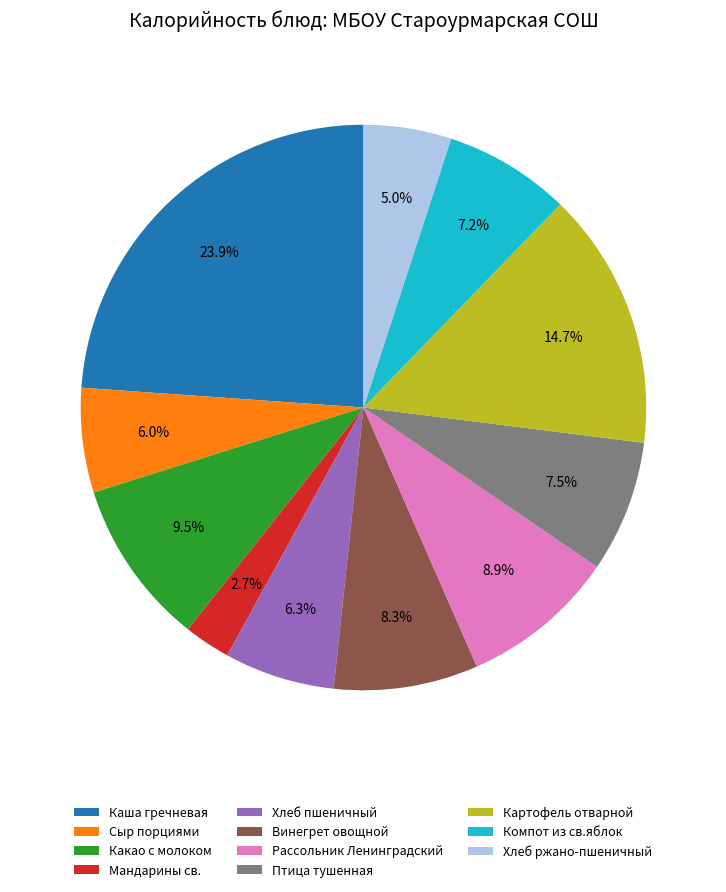

What percentage is the Винегрет овощной slice, to the nearest percent?

8%